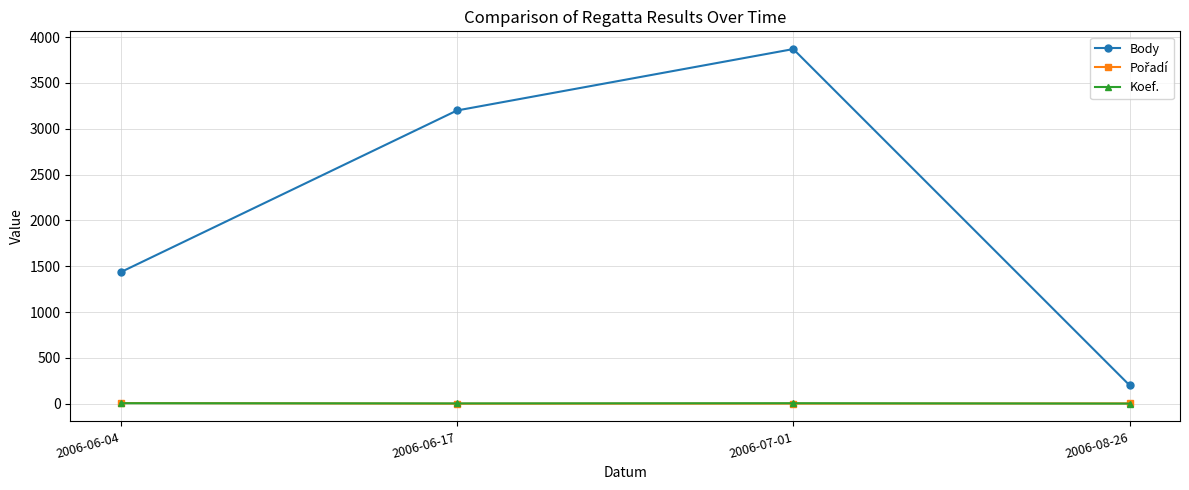

True or false: Body has more than 0 points higher than both neighbors.

True